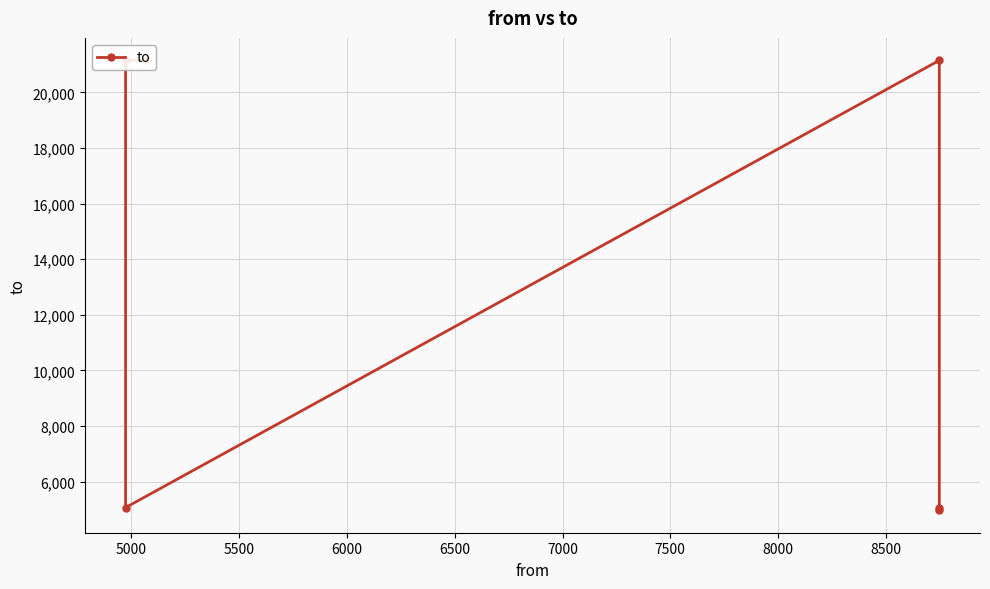

Count the number of data series in this chart.

1